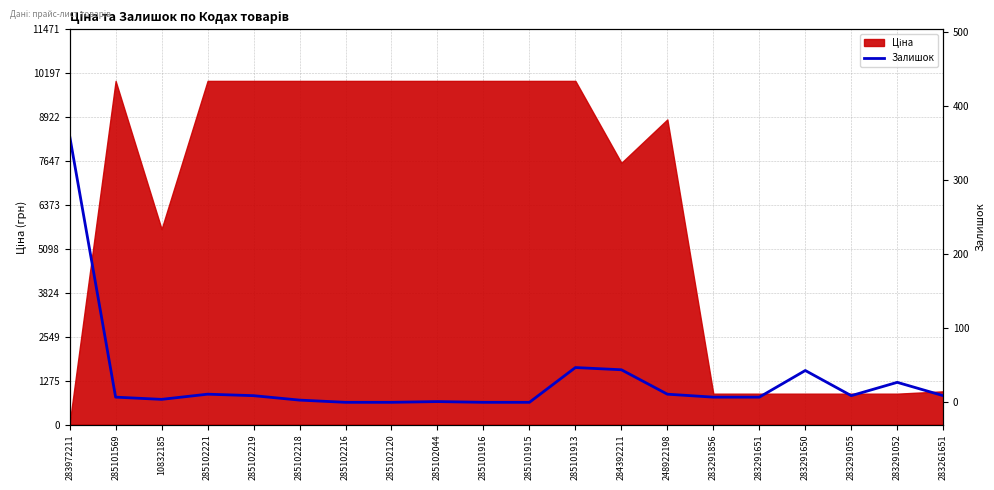

What is the difference between the values at 285101913 and 285102221?

36